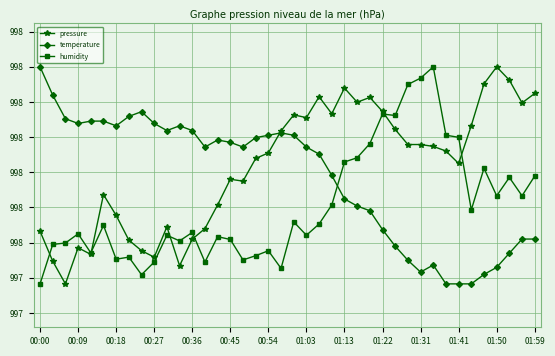

What are all the series names shown in the legend?

pressure, temperature, humidity